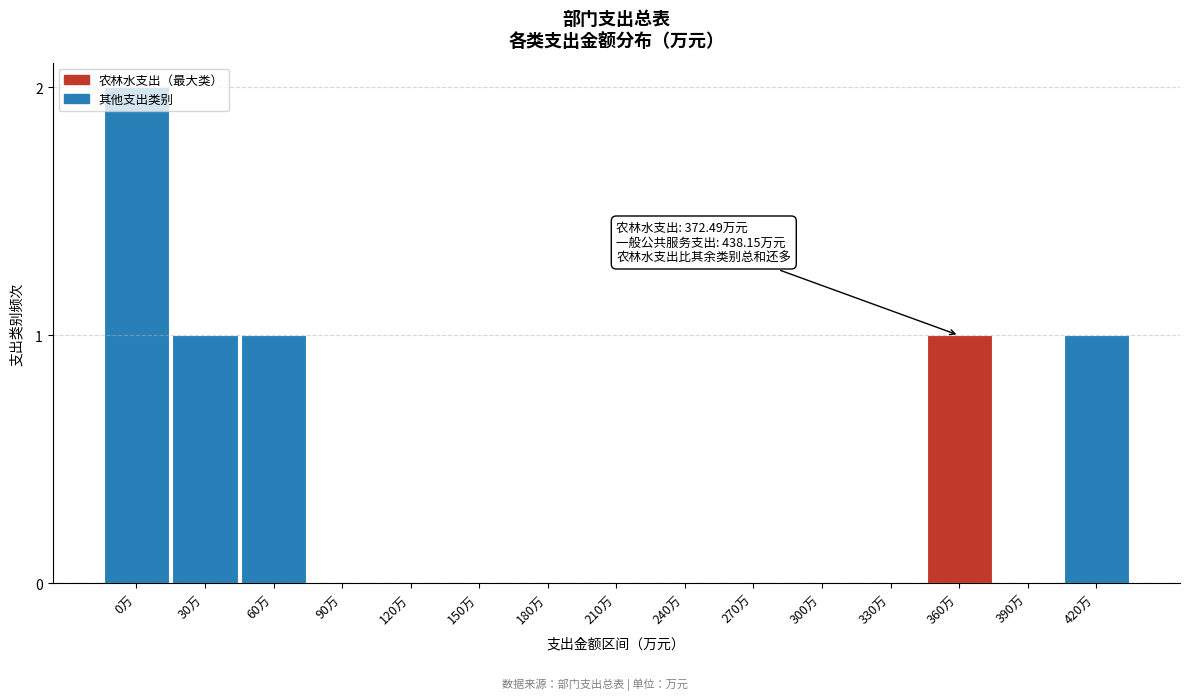

Which has a higher value, 90万 or 360万?

360万